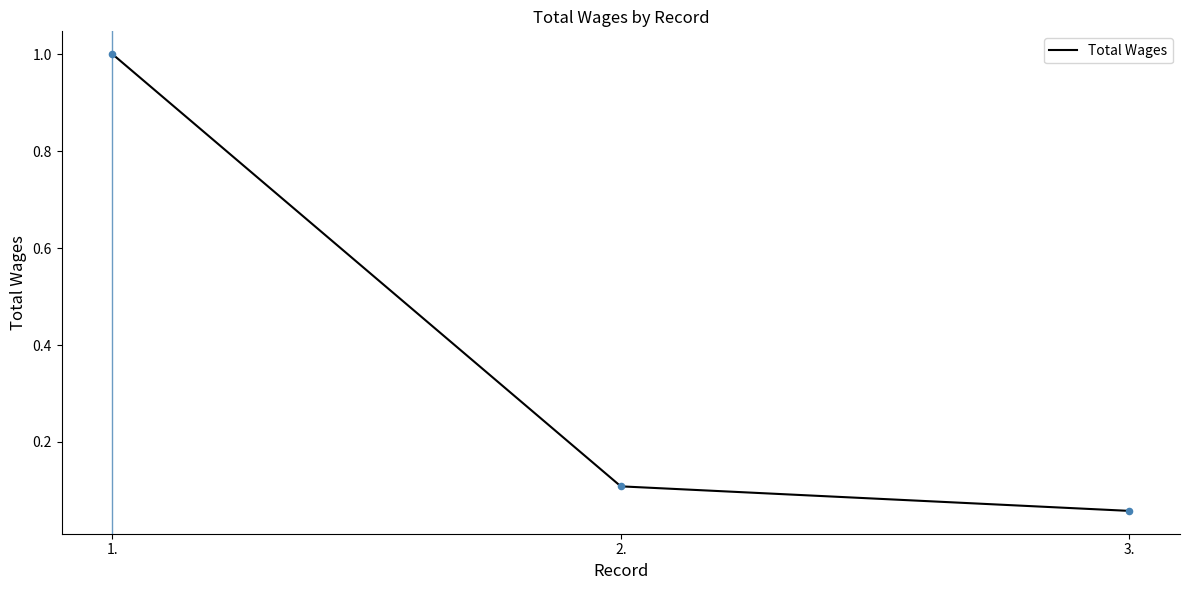

Which has a higher value, 2. or 1.?

1.